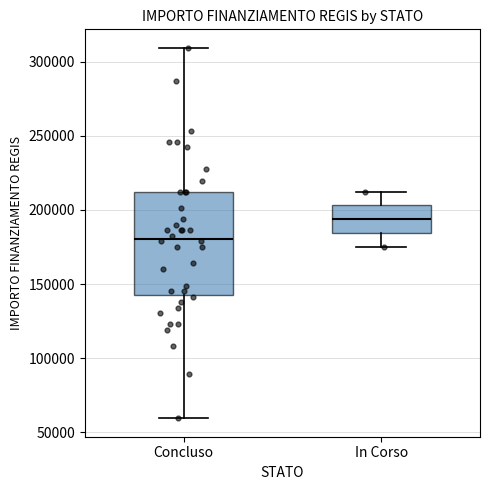

Which box has the lowest median line?

Concluso